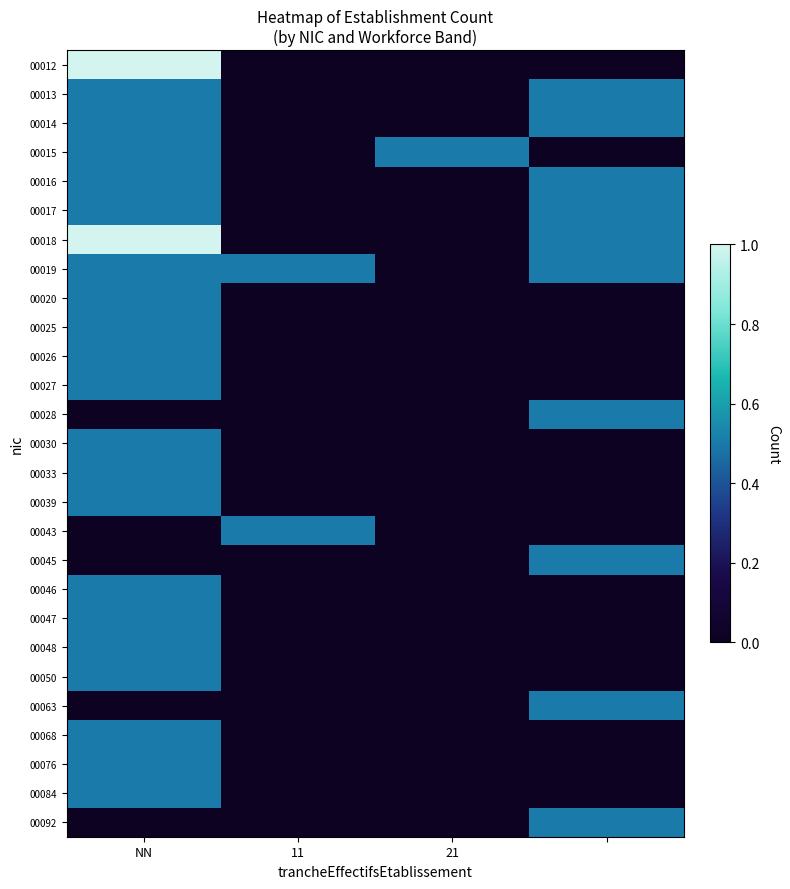

At which category is the sum across all series the highest?

NN